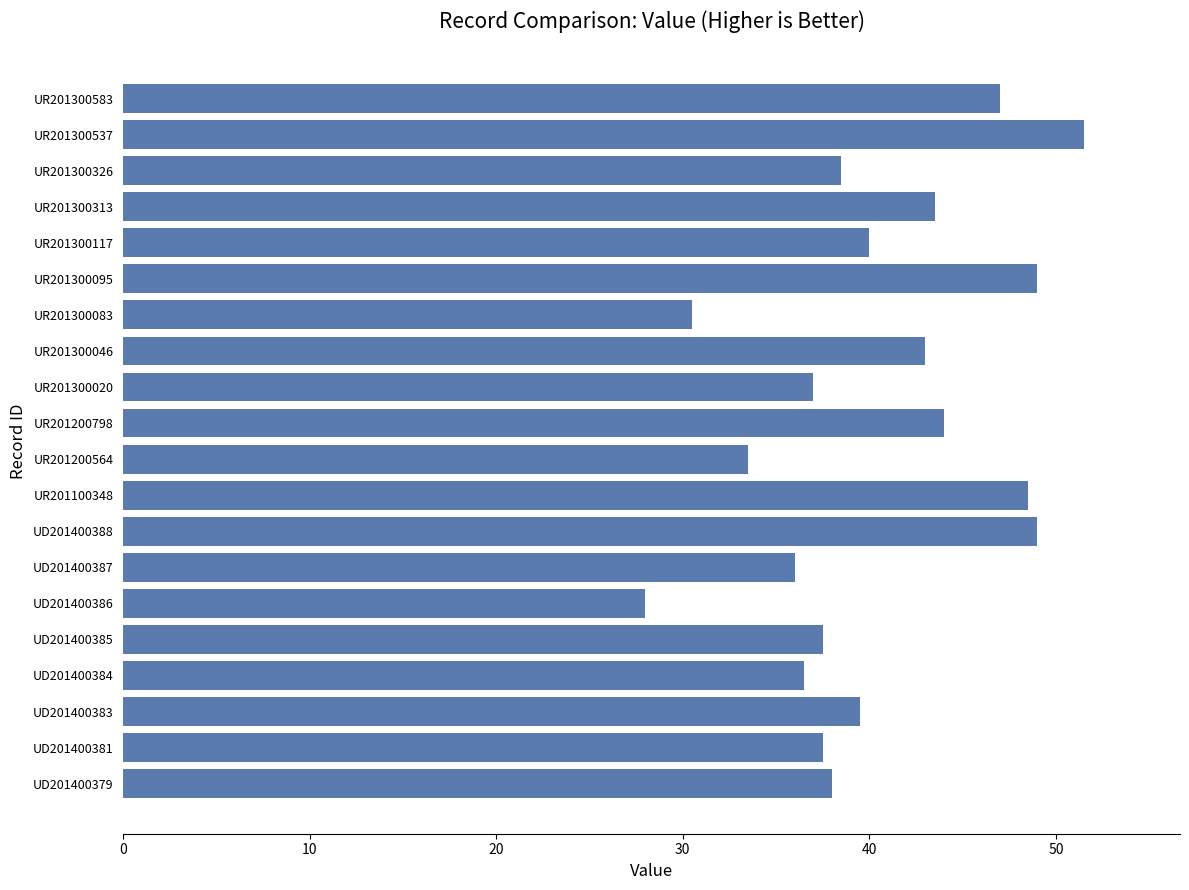

Are the bars grouped side by side (vs. stacked)?

No